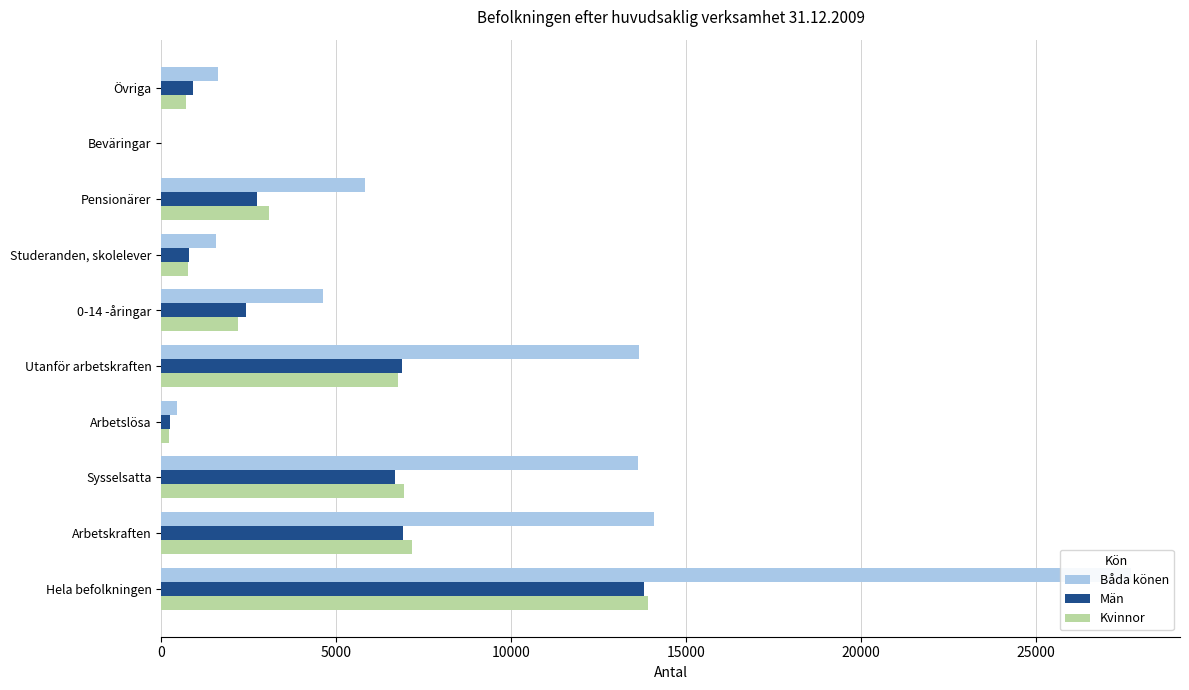

Reading left to right, what are all the values shown in this chart?

Båda könen: 27734	14079	13618	461	13655	4634	1568	5830	7	1616
Män: 13807	6922	6676	246	6885	2426	800	2749	7	903
Kvinnor: 13927	7157	6942	215	6770	2208	768	3081	0	713